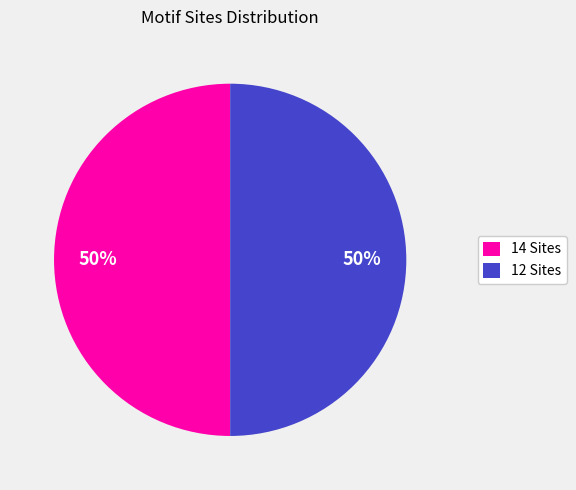

To the nearest percent, what is the combined percentage of 12 Sites and 14 Sites?

100%